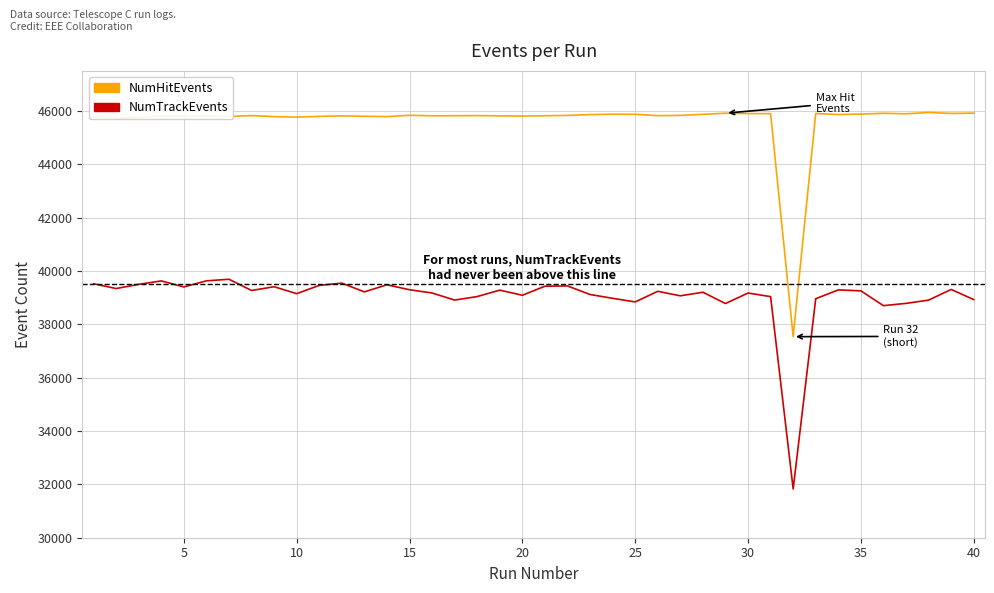

Which series has the widest spread of values?

NumHitEvents